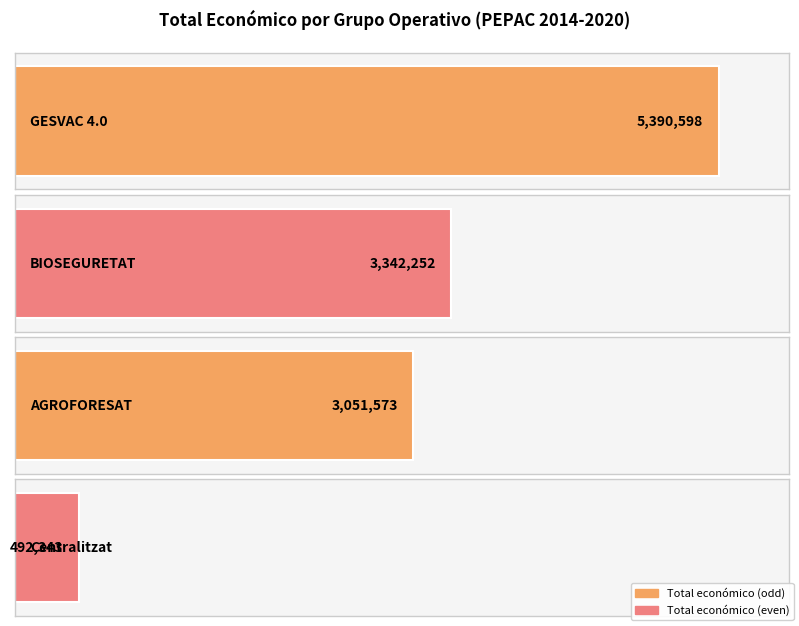

The chart shows a value of 693846 at Centralitzat. True or false?

False